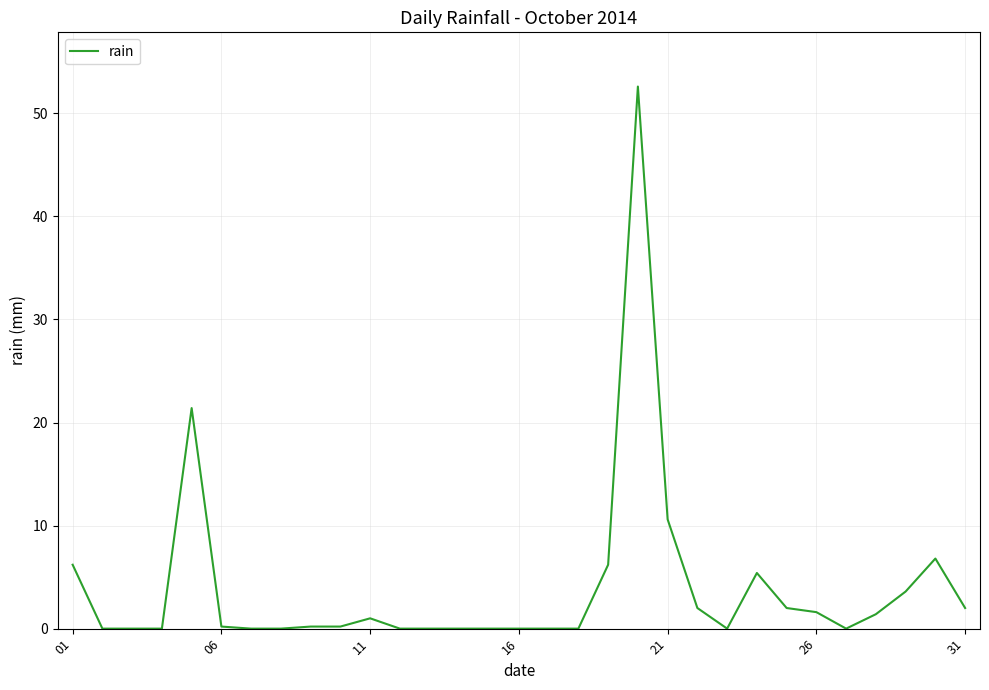

What is the average value?

4.0